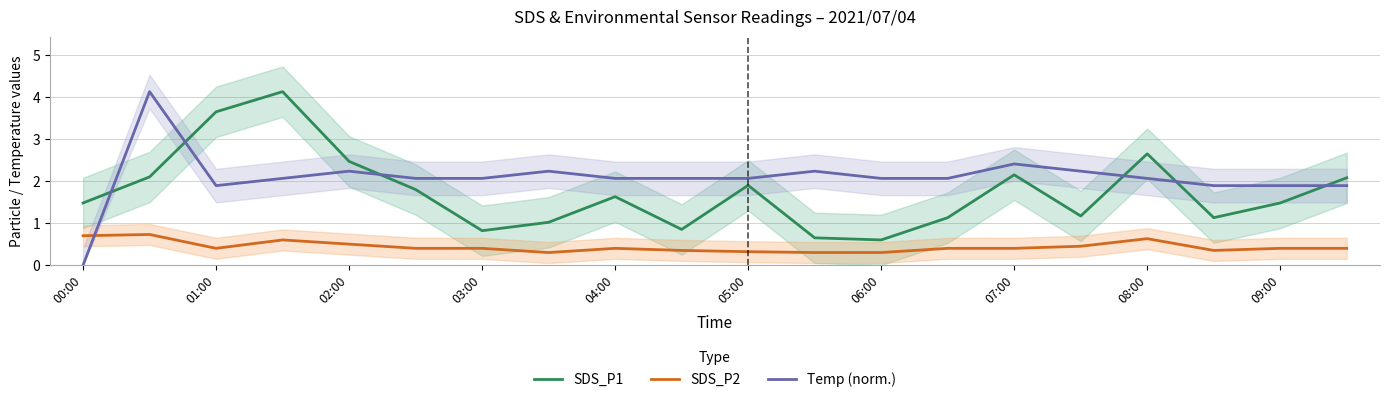

True or false: SDS_P2 and Temp (norm.) intersect in this chart.

True